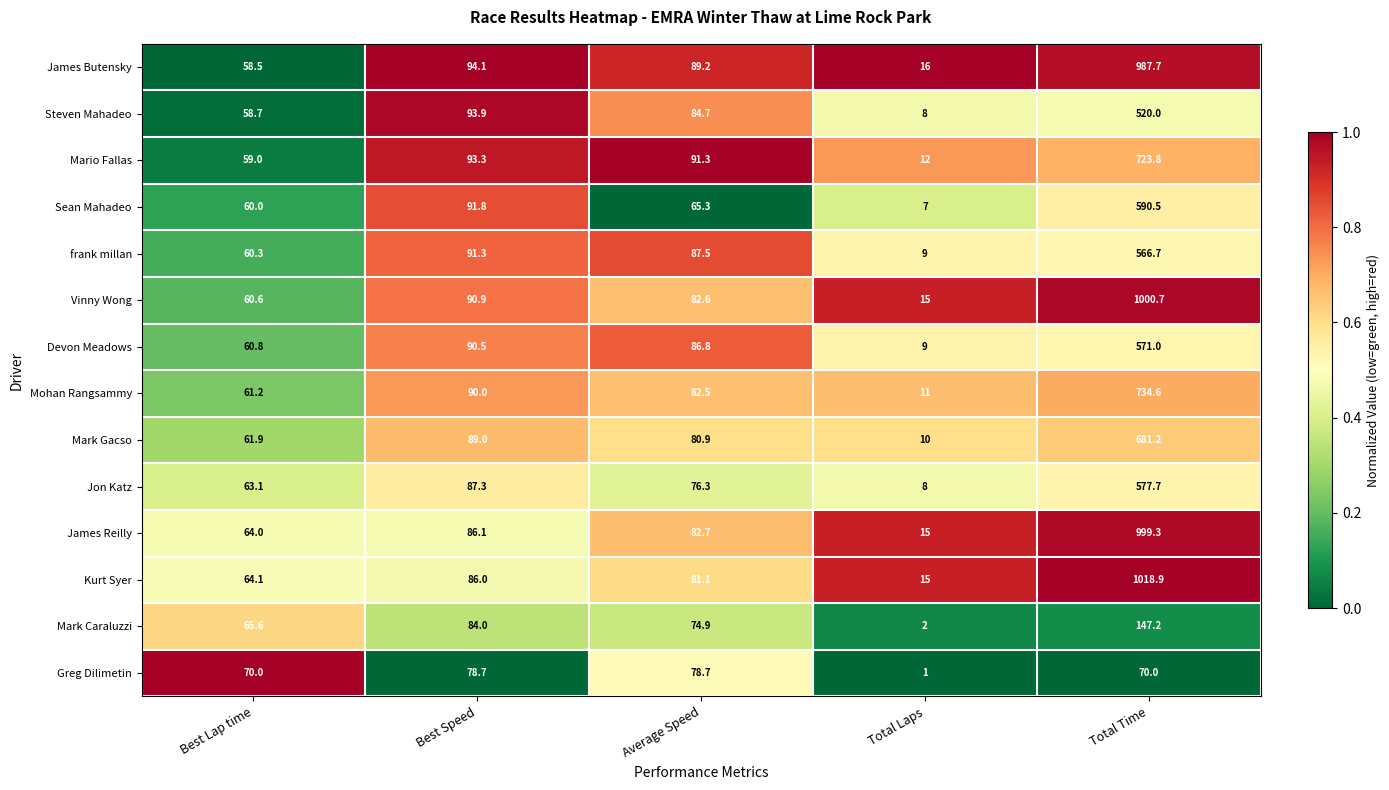

At which category is the sum across all series the highest?

Total Time